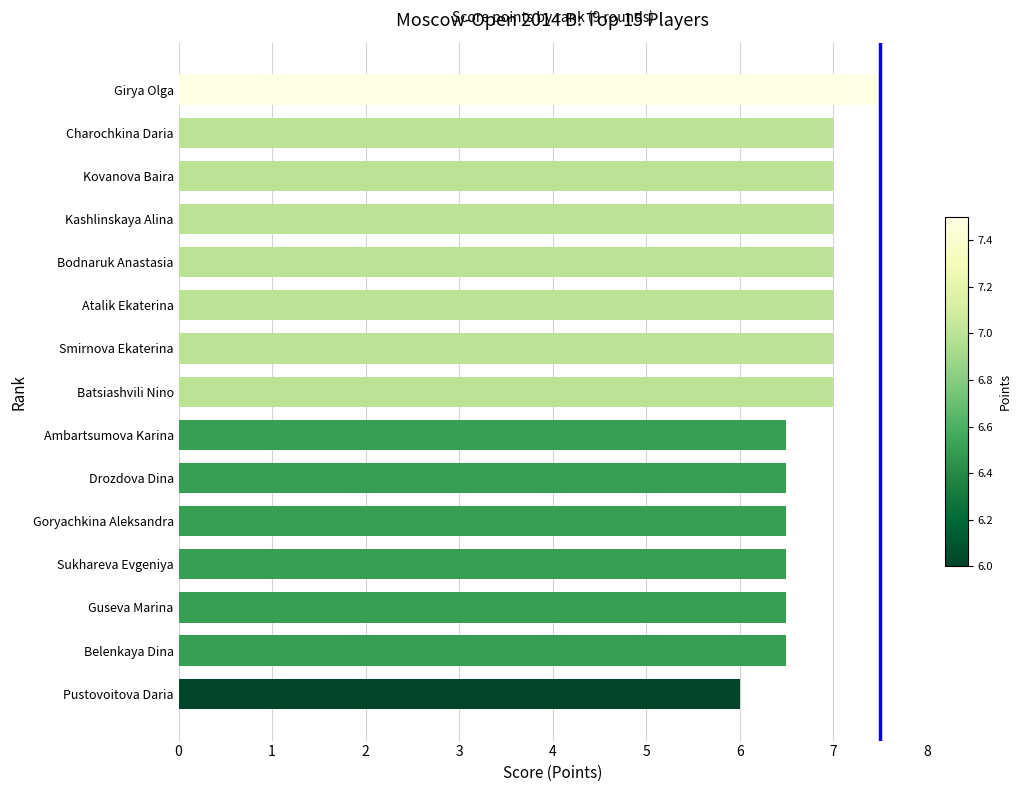

Reading top to bottom, transcribe all the data shown in this chart.

Girya Olga=7.5	Charochkina Daria=7.0	Kovanova Baira=7.0	Kashlinskaya Alina=7.0	Bodnaruk Anastasia=7.0	Atalik Ekaterina=7.0	Smirnova Ekaterina=7.0	Batsiashvili Nino=7.0	Ambartsumova Karina=6.5	Drozdova Dina=6.5	Goryachkina Aleksandra=6.5	Sukhareva Evgeniya=6.5	Guseva Marina=6.5	Belenkaya Dina=6.5	Pustovoitova Daria=6.0